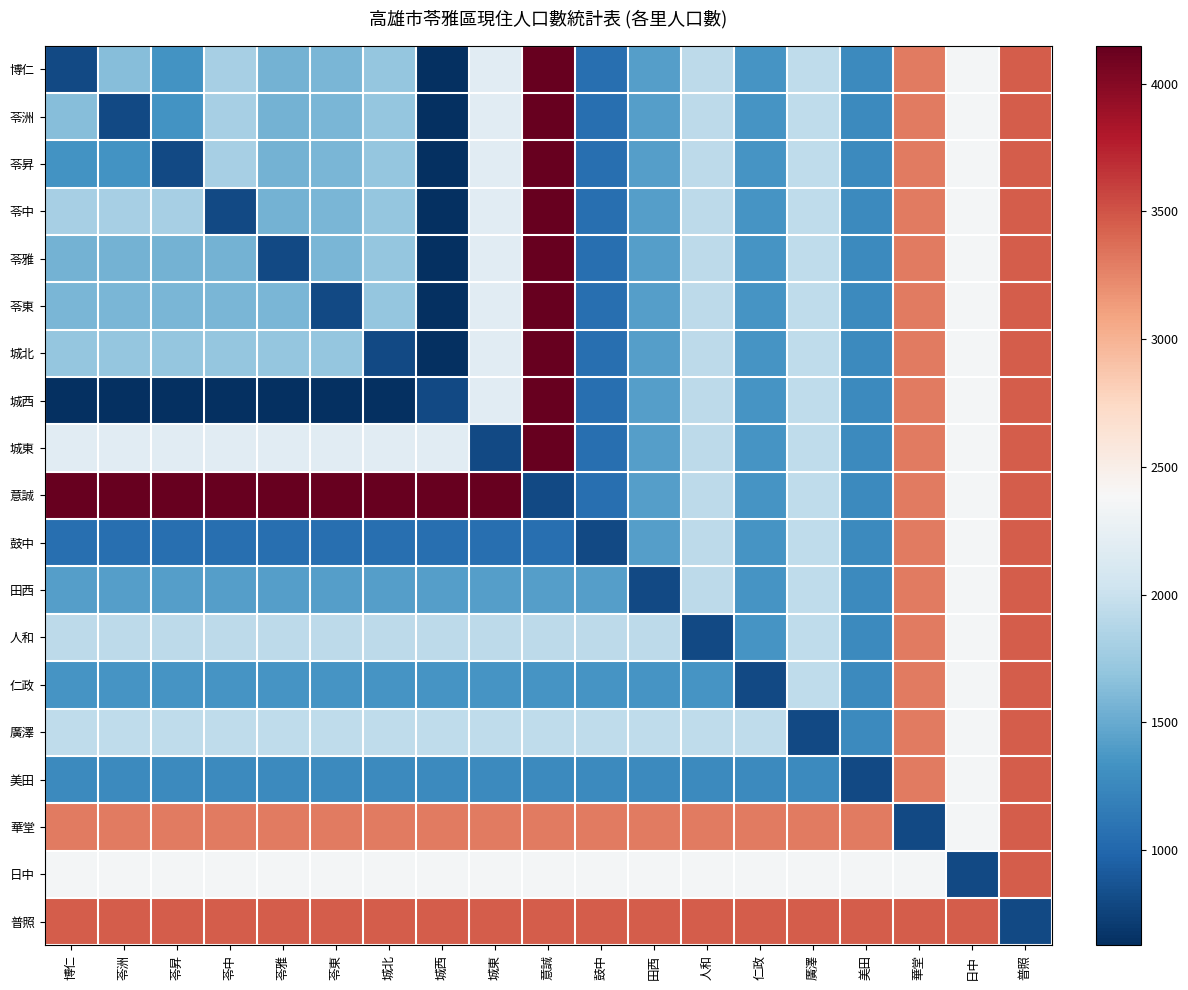

What is the spread (max minus min) of values at 苓中?

3521